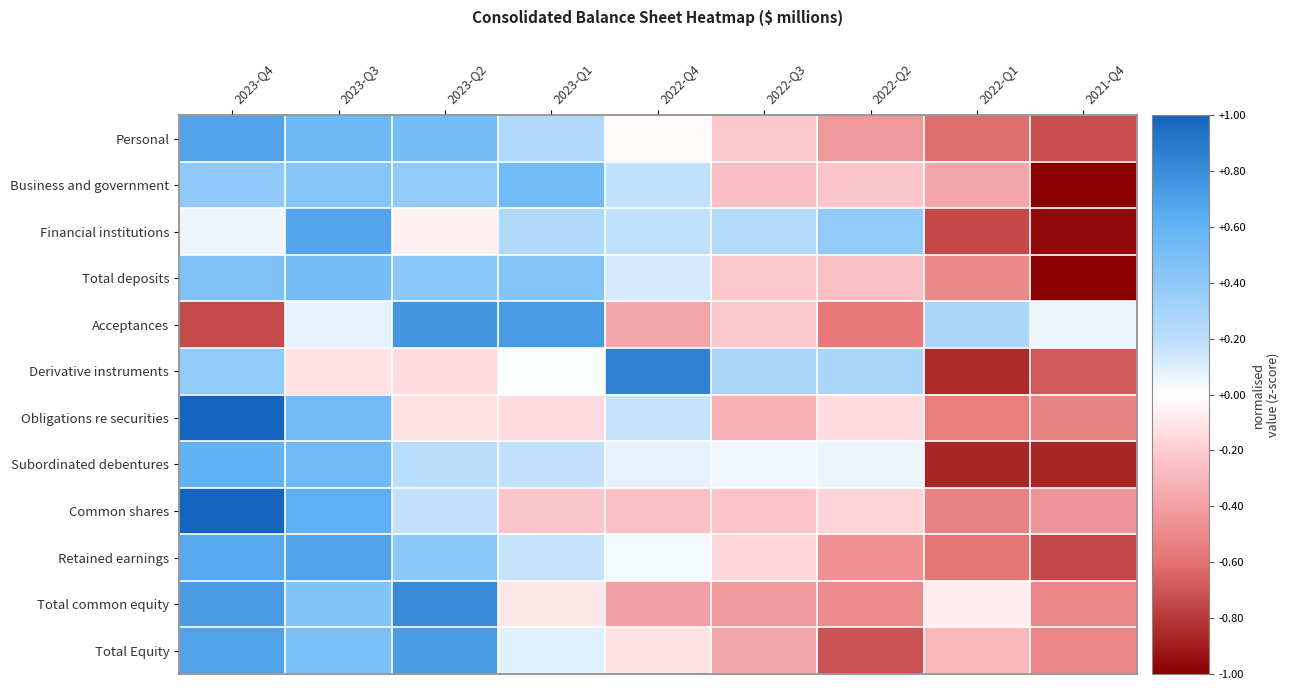

Rank the series at 2023-Q4 from highest to lowest value.

Obligations re securities, Common shares, Total common equity, Total Equity, Personal, Retained earnings, Subordinated debentures, Total deposits, Business and government, Derivative instruments, Financial institutions, Acceptances